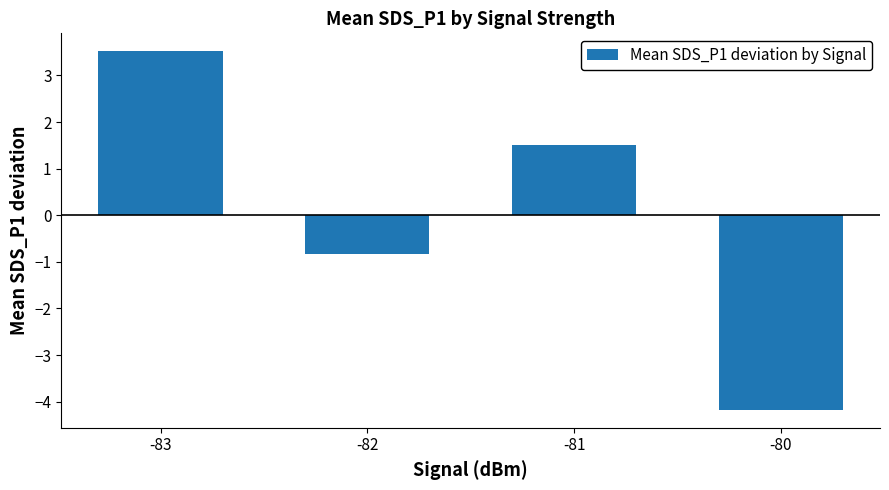

Between -80 and -82, which is larger?

-82